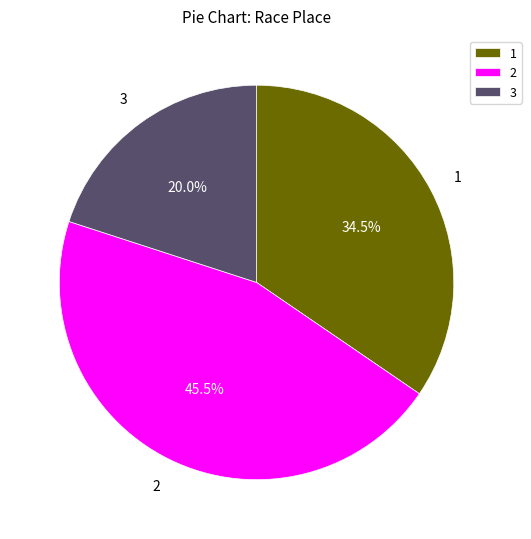

Is 2 the majority of the pie?

No